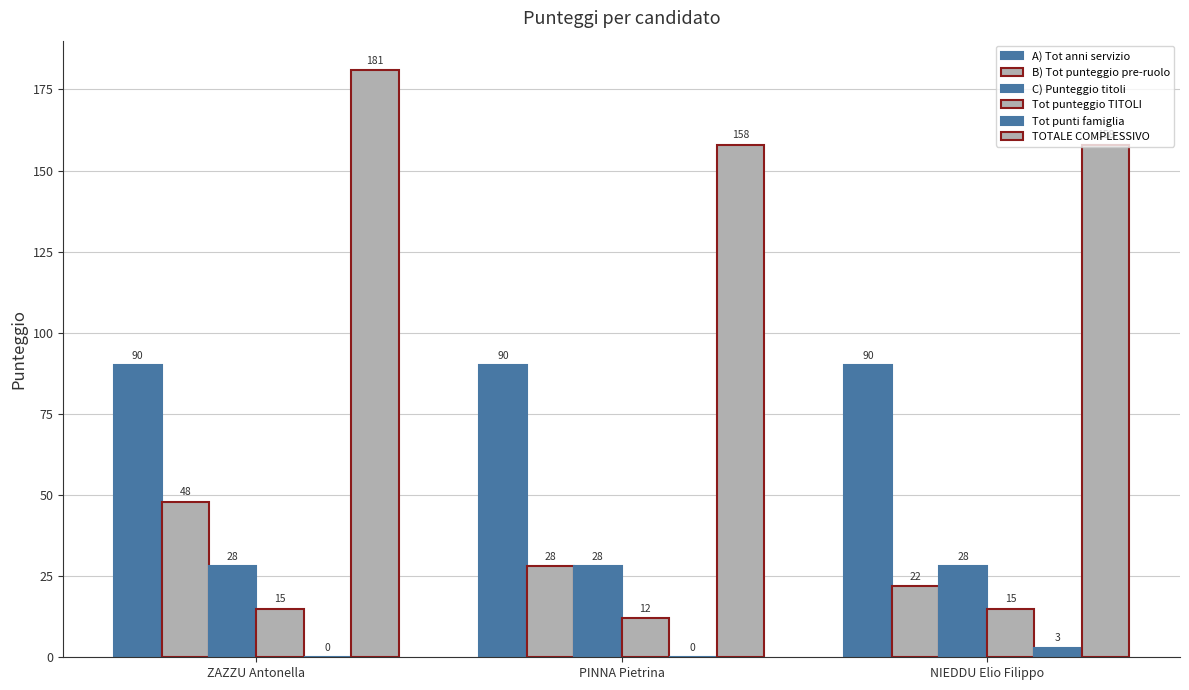

Between PINNA Pietrina and NIEDDU Elio Filippo, which series saw the biggest shift?

B) Tot punteggio pre-ruolo